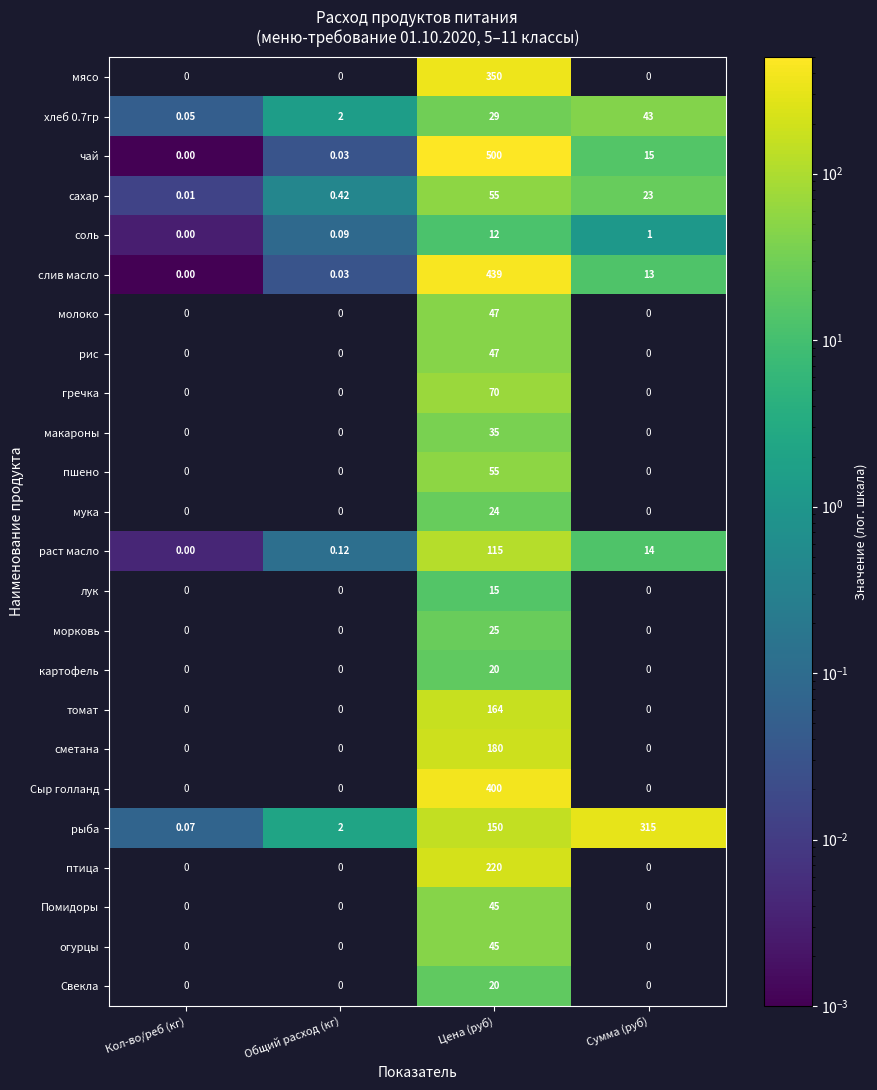

List the labels in order of хлеб 0.7гр value, smallest first.

Кол-во/реб (кг), Общий расход (кг), Цена (руб), Сумма (руб)